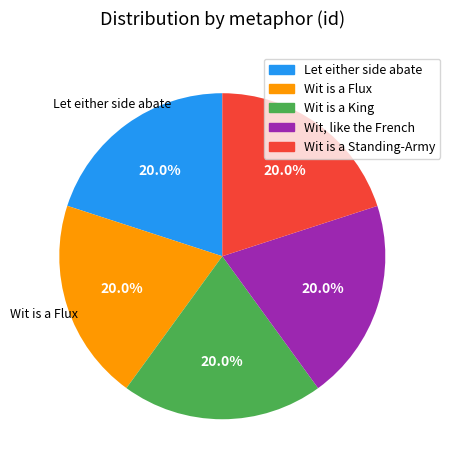

To the nearest percent, what is the combined percentage of Wit is a King and Wit, like the French?

40%